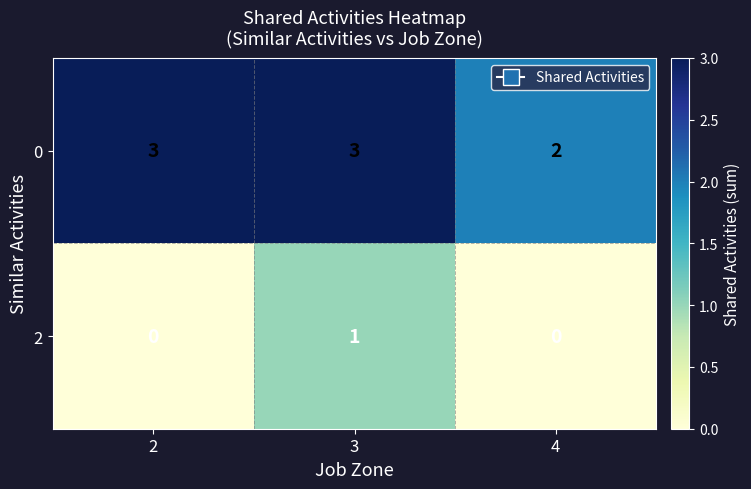

Is it true that 0 equals 1 at 2?

False